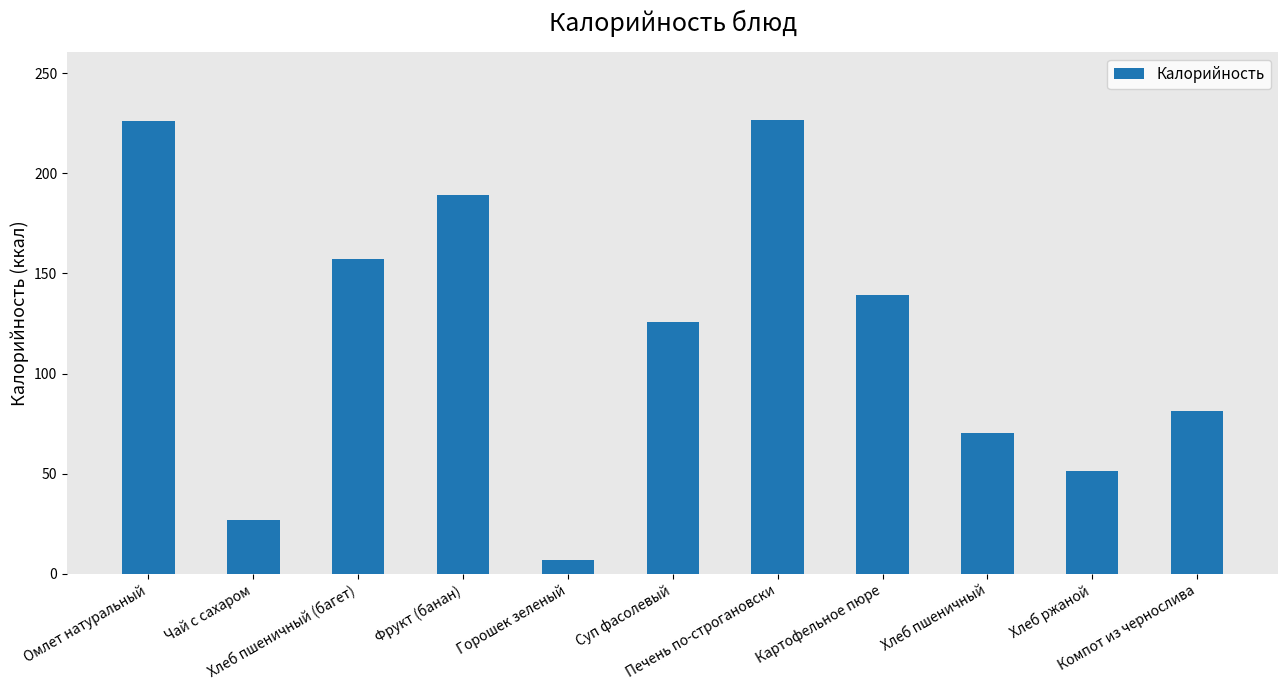

What is the difference between the maximum and second lowest values?

199.8